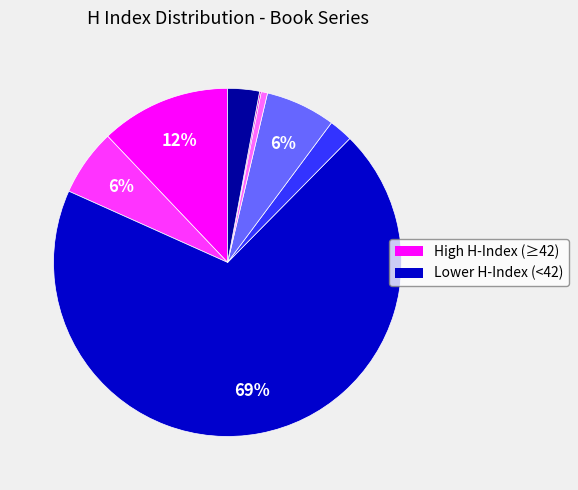

To the nearest percent, what is the average slice percentage?

12%